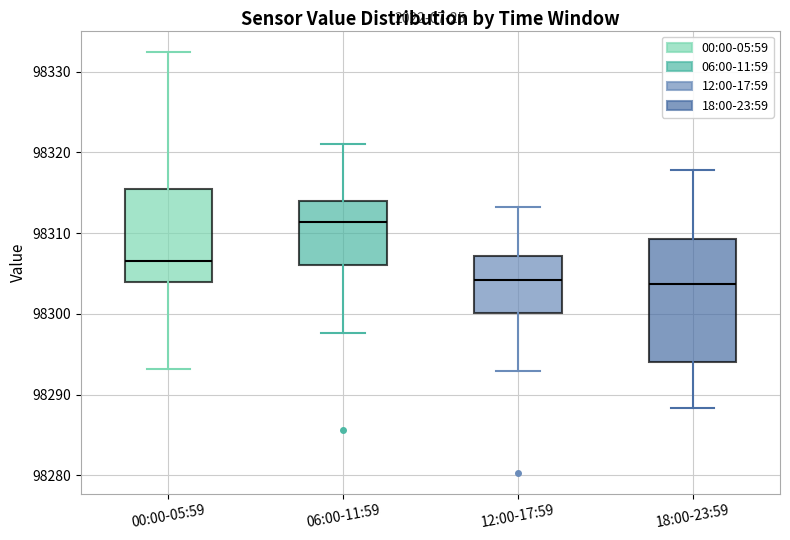

Reading left to right, transcribe this box plot: for each box, give where its median line is, the range the box spans, and where its two whiskers end, as read against the y-axis. The values are not printed on the chart, so give them approximately, as read against the axis.

00:00-05:59: median 98307, box 98304 to 98315, whiskers 98293 to 98333
06:00-11:59: median 98311, box 98306 to 98314, whiskers 98298 to 98321
12:00-17:59: median 98304, box 98300 to 98307, whiskers 98293 to 98313
18:00-23:59: median 98304, box 98294 to 98309, whiskers 98288 to 98318